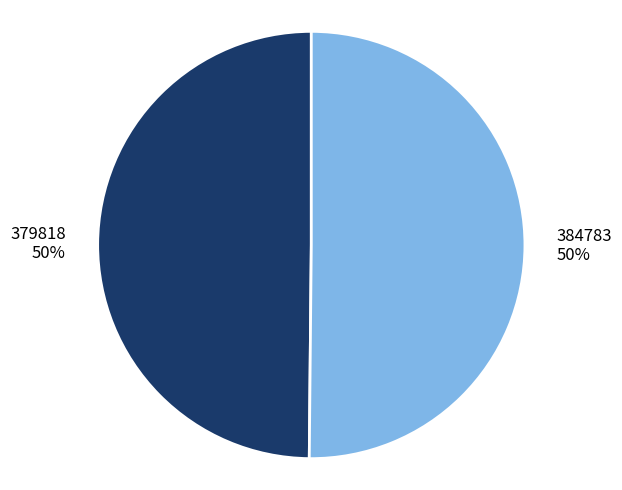

Approximately how many times larger is the value at 384783 compared to 379818?

1.0